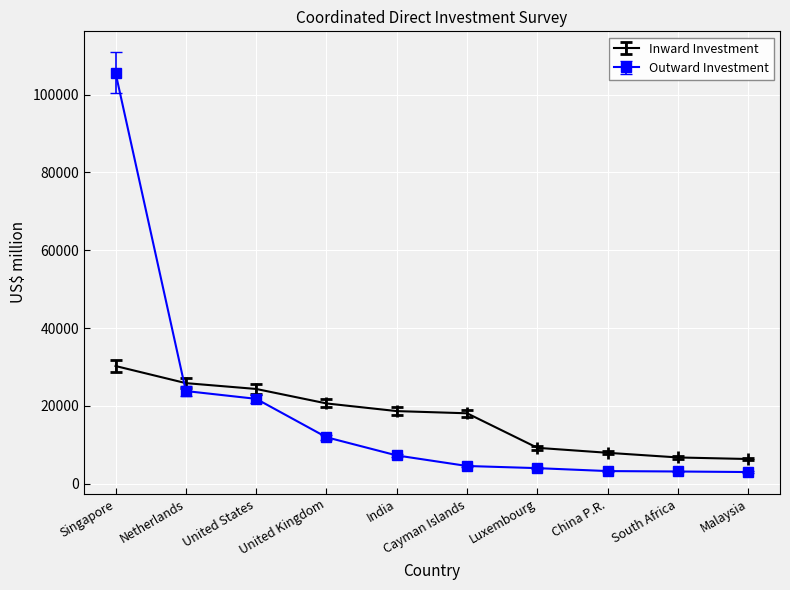

How many times do Inward Investment and Outward Investment cross each other?

1